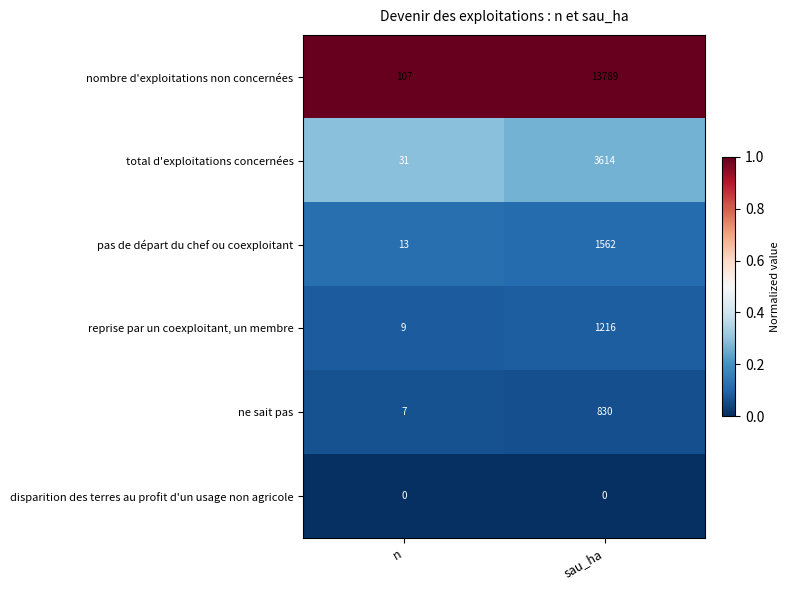

The pas de départ du chef ou coexploitant series shows 1562 at sau_ha. True or false?

True